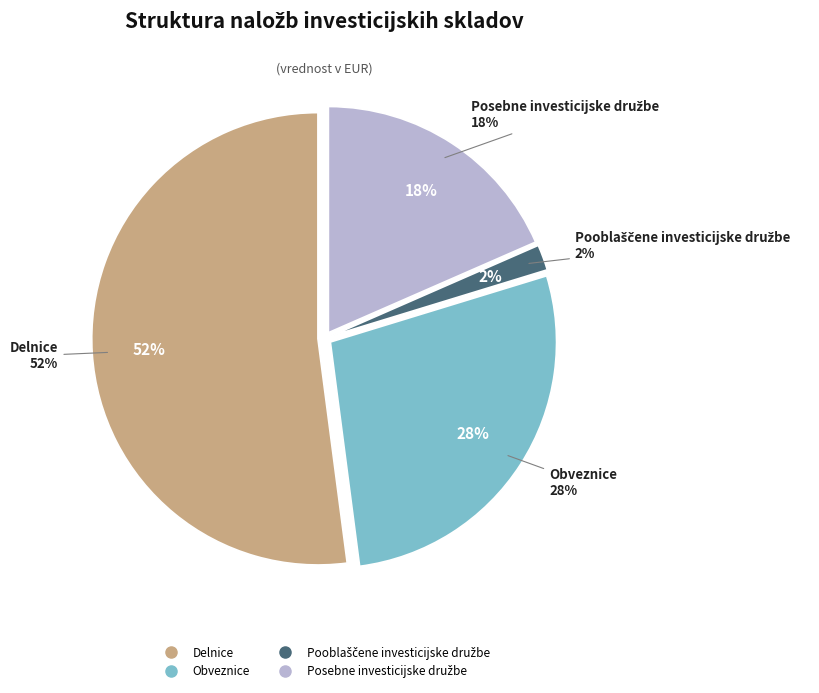

What percentage is the Posebne investicijske družbe slice, to the nearest percent?

18%